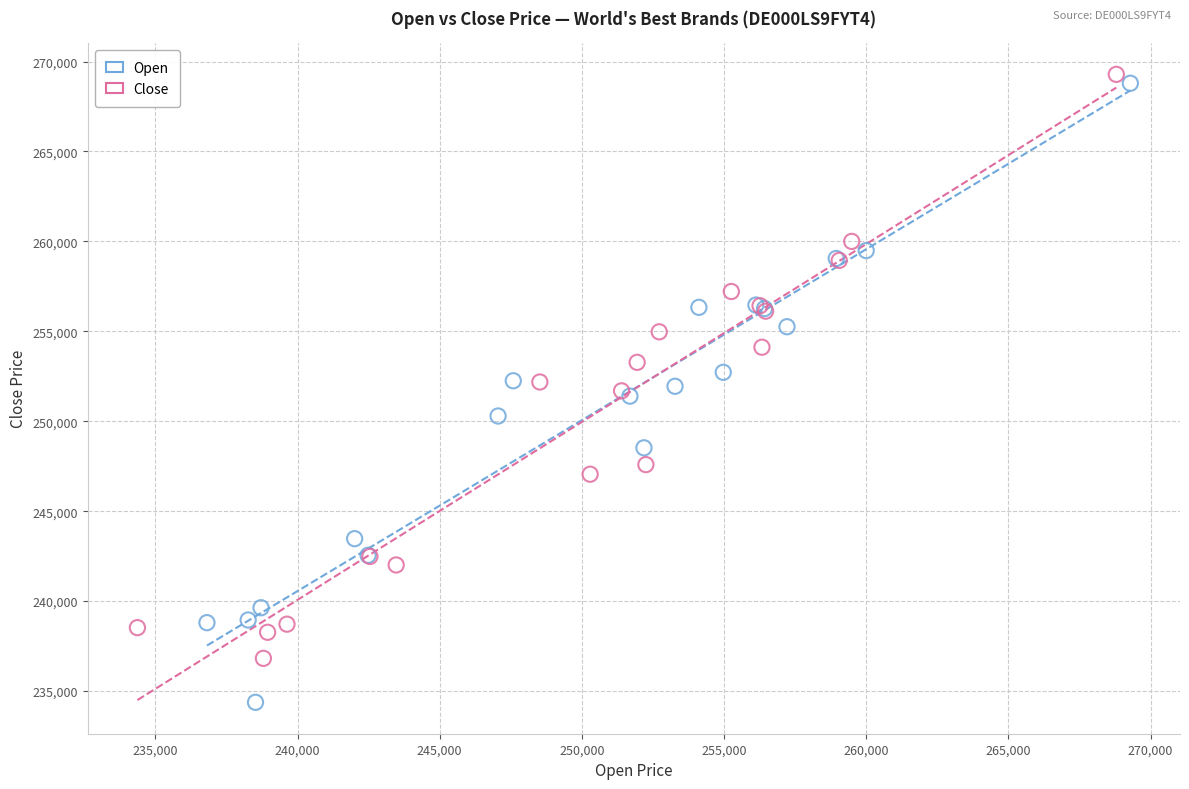

Which series reaches the minimum Y coordinate?

Open